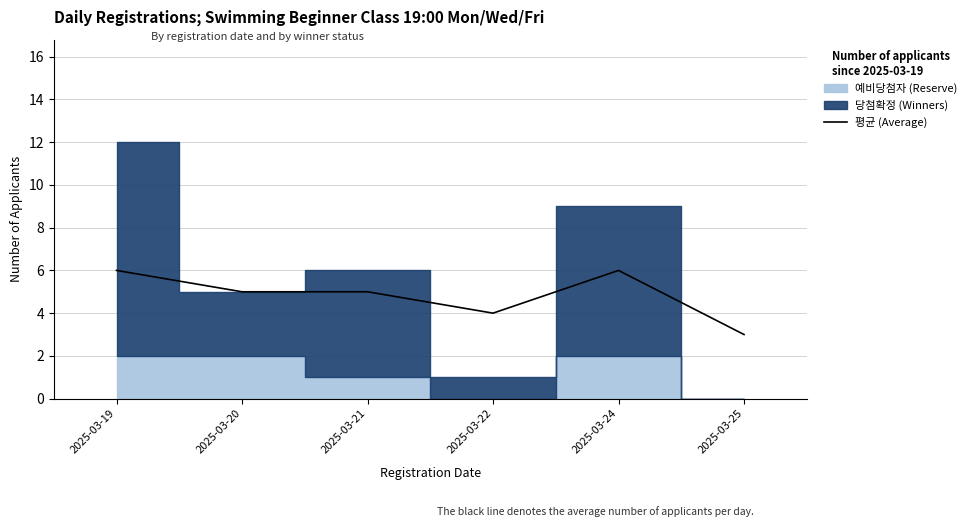

What is the difference between the second highest and minimum values?

3